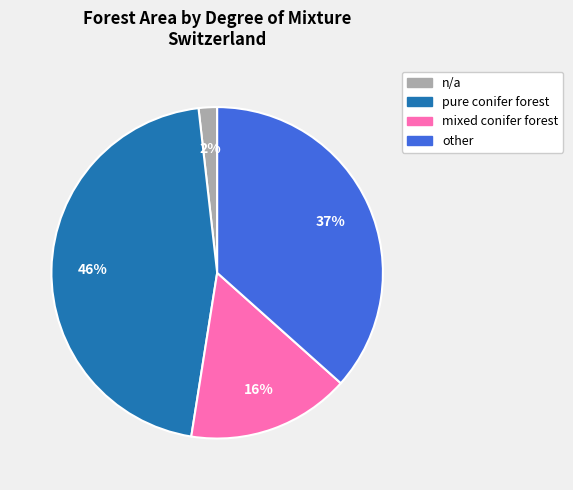

Is there a majority slice in this chart?

No